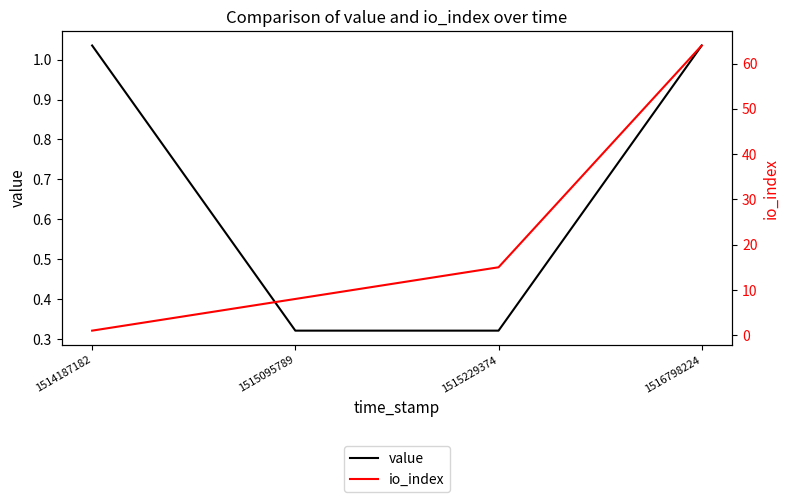

Reading left to right, transcribe all the data shown in this chart.

value: 1514187182=1.0	1515095789=0.3	1515229374=0.3	1516798224=1.0
io_index: 1514187182=1.0	1515095789=8.0	1515229374=15.0	1516798224=64.0